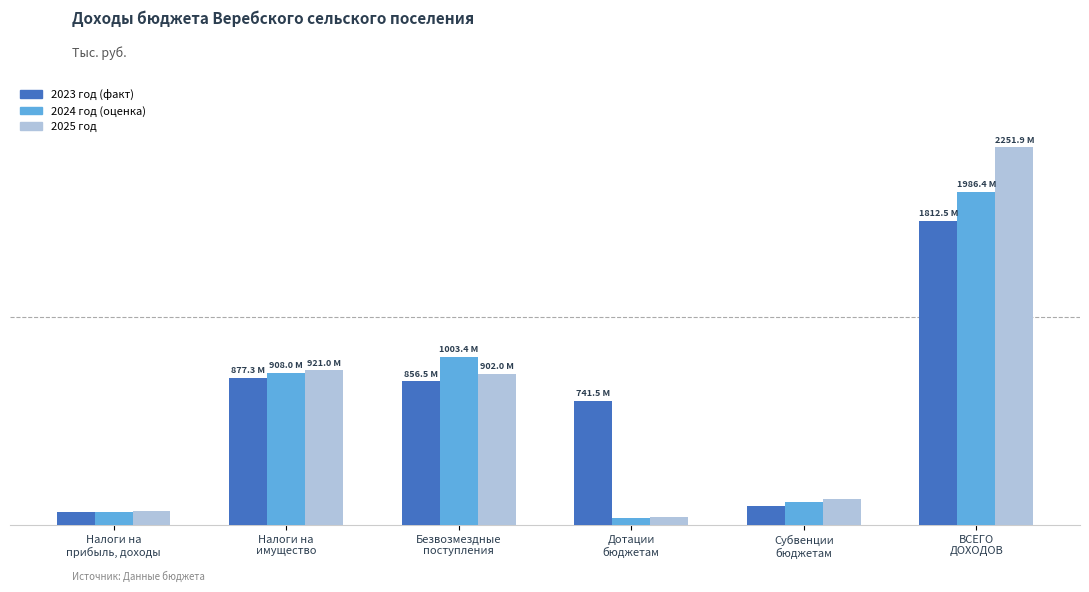

Reading right to left, list all the values displayed in this chart.

2023 год (факт): ВСЕГО
ДОХОДОВ=1812522.9	Субвенции
бюджетам=114950.0	Дотации
бюджетам=741500.0	Безвозмездные
поступления=856450.0	Налоги на
имущество=877329.2	Налоги на
прибыль, доходы=78743.6
2024 год (оценка): ВСЕГО
ДОХОДОВ=1986396.0	Субвенции
бюджетам=138178.0	Дотации
бюджетам=44218.0	Безвозмездные
поступления=1003396.0	Налоги на
имущество=908000.0	Налоги на
прибыль, доходы=75000.0
2025 год: ВСЕГО
ДОХОДОВ=2251947.0	Субвенции
бюджетам=156294.0	Дотации
бюджетам=47353.0	Безвозмездные
поступления=902047.0	Налоги на
имущество=921000.0	Налоги на
прибыль, доходы=81000.0